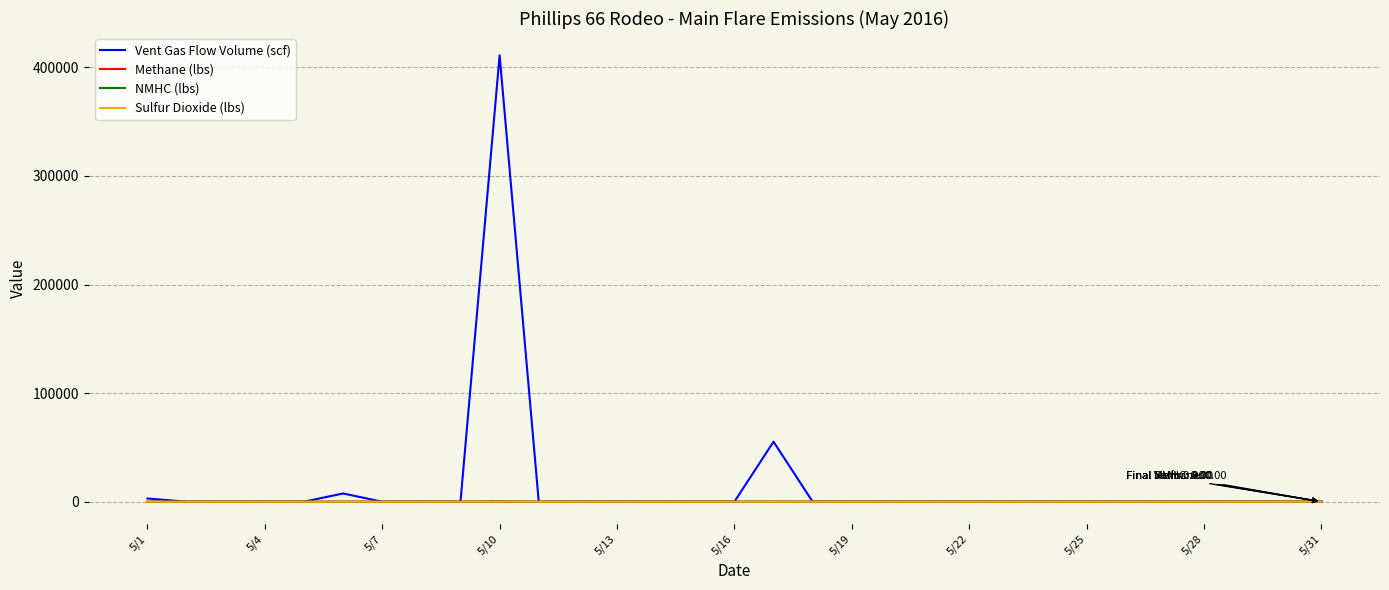

Which series has the widest spread of values?

Vent Gas Flow Volume (scf)